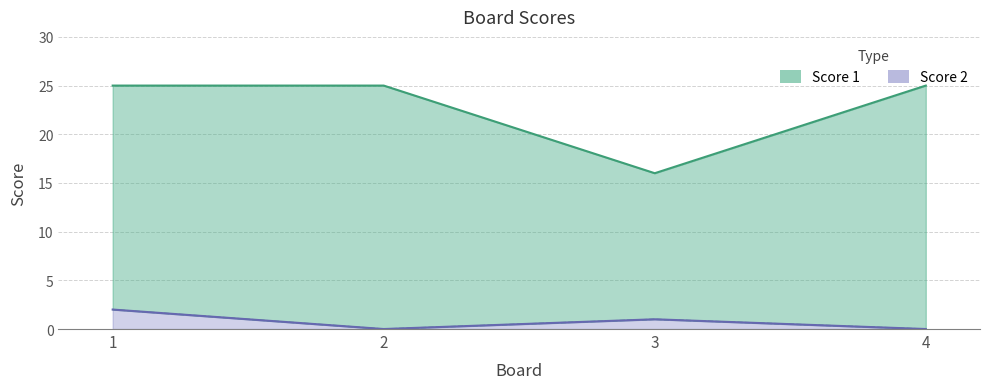

Between 2 and 4, which is larger?

2